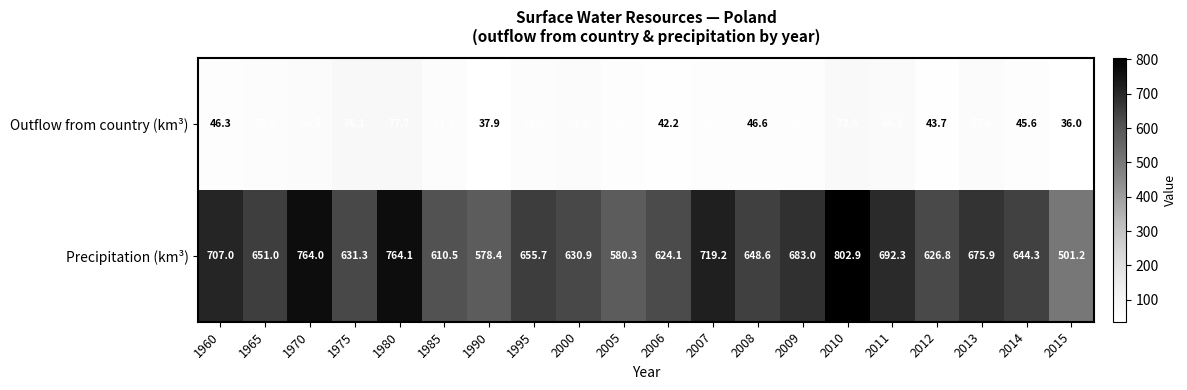

What is the approximate value of Precipitation (km³) at 2011?

692.3